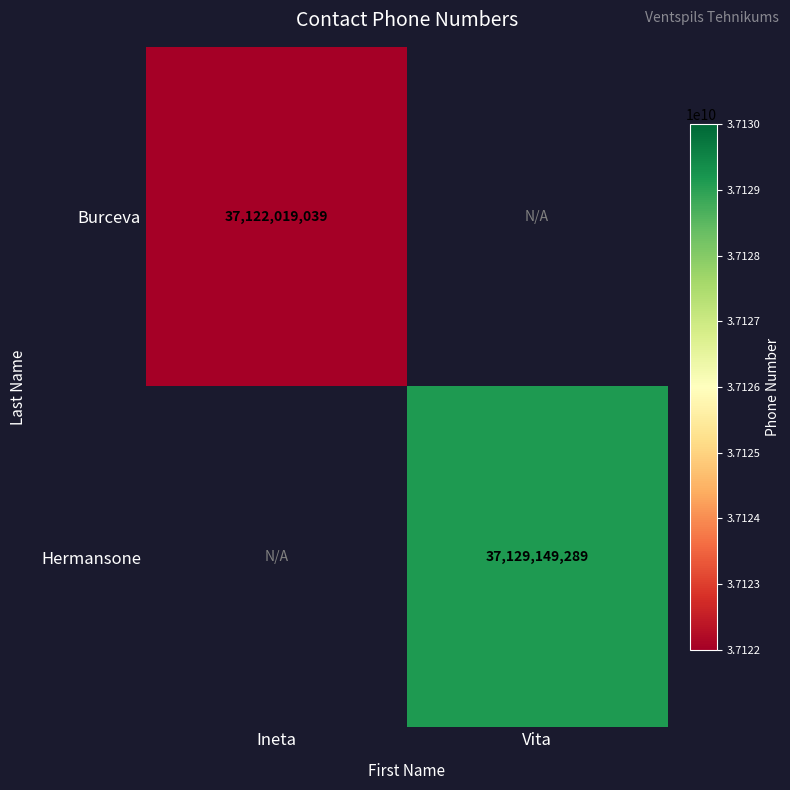

The value of Hermansone at Vita is 37129149289. True or false?

True